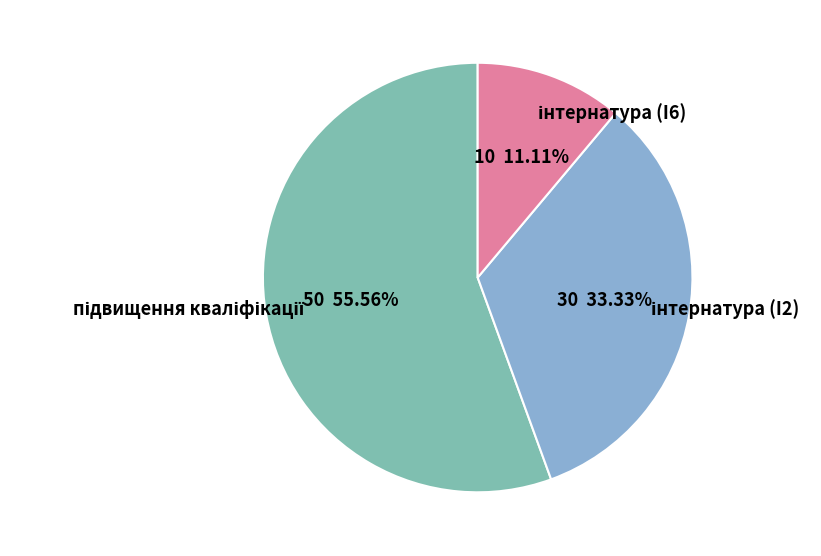

Is there any slice that represents more than half of the pie?

Yes